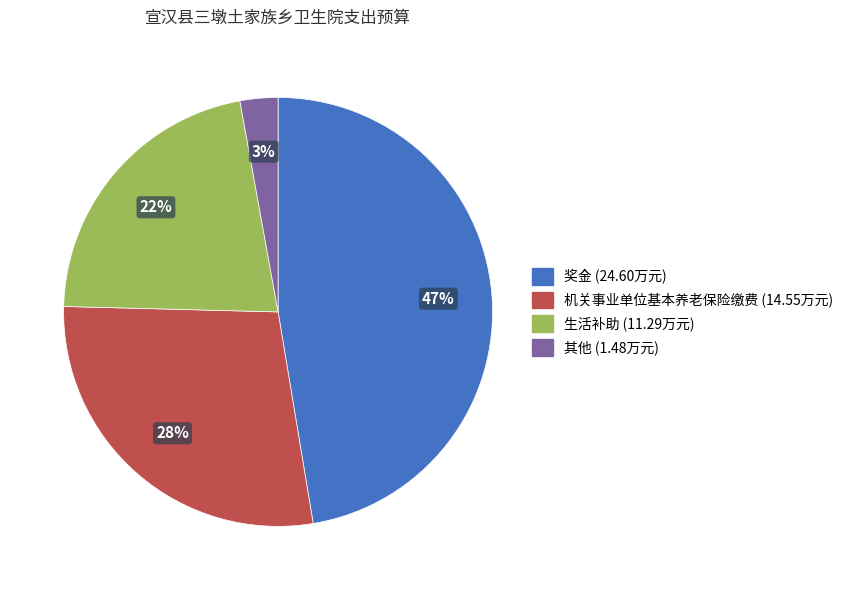

To the nearest percent, what is the average slice percentage?

25%